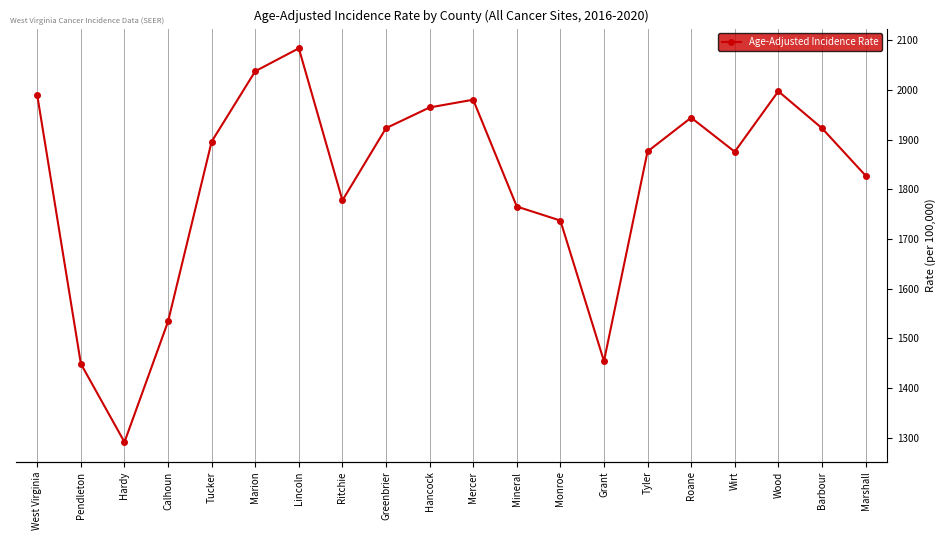

List the labels in order of value, smallest first.

Hardy, Pendleton, Grant, Calhoun, Monroe, Mineral, Ritchie, Marshall, Wirt, Tyler, Tucker, Greenbrier, Barbour, Roane, Hancock, Mercer, West Virginia, Wood, Marion, Lincoln